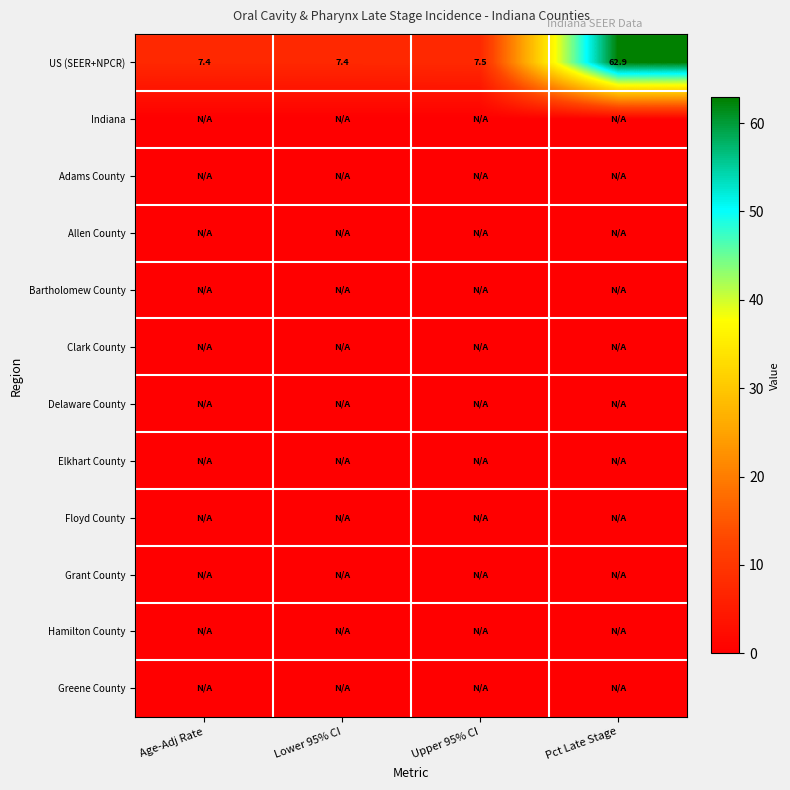

Is it true that US (SEER+NPCR) equals 5.1 at Upper 95% CI?

False